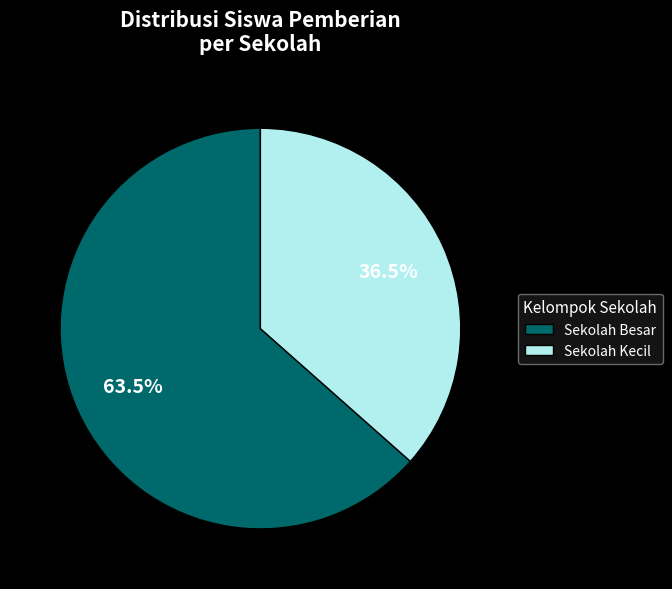

How much of the chart is everything except Sekolah Kecil?

63.5%